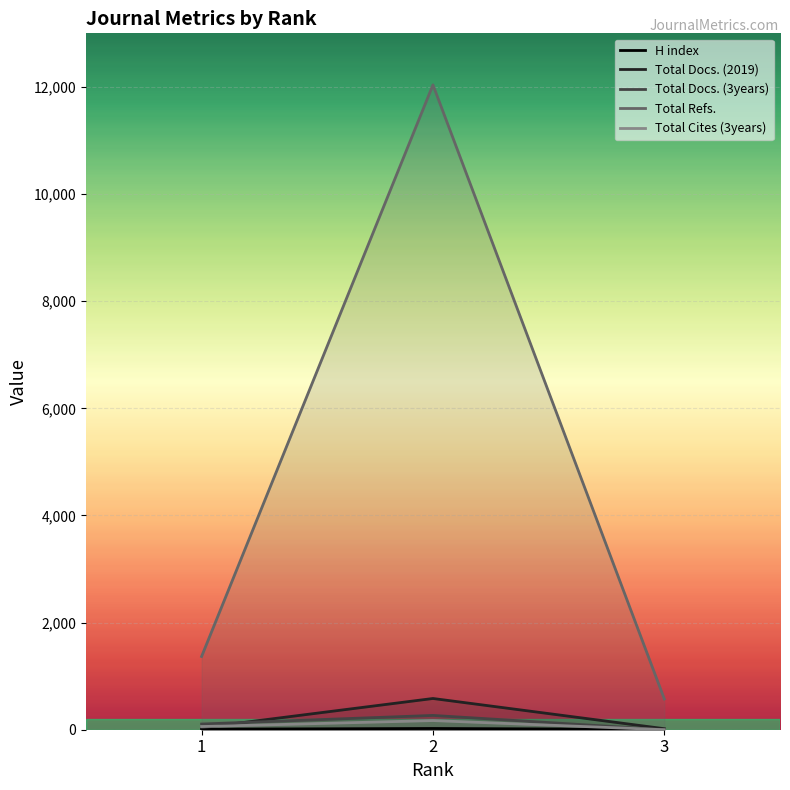

What is the spread (max minus min) of values at 3?

574